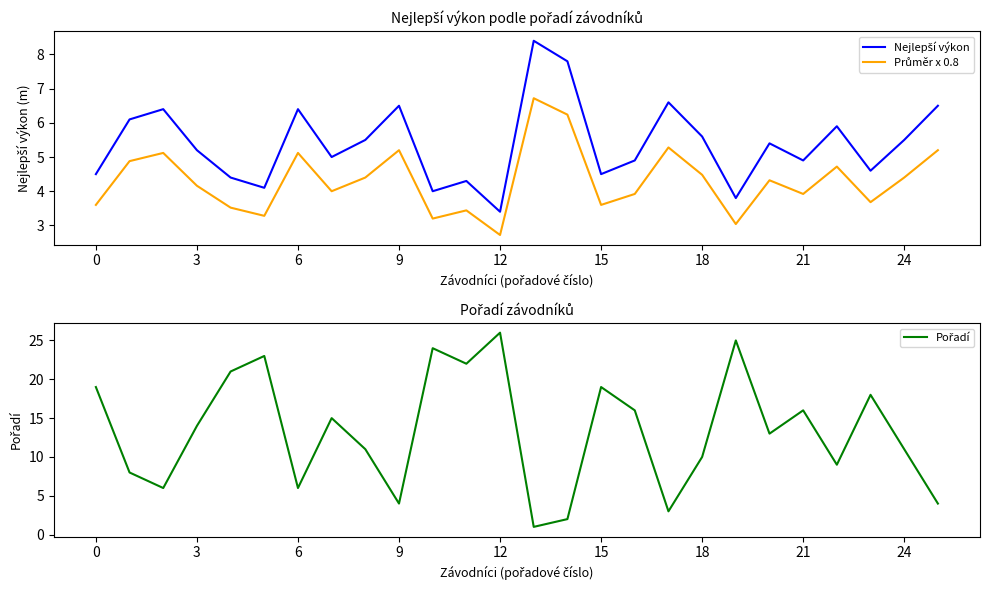

What is the difference between the Průměr x 0.8 values at 17 and 10?

2.1